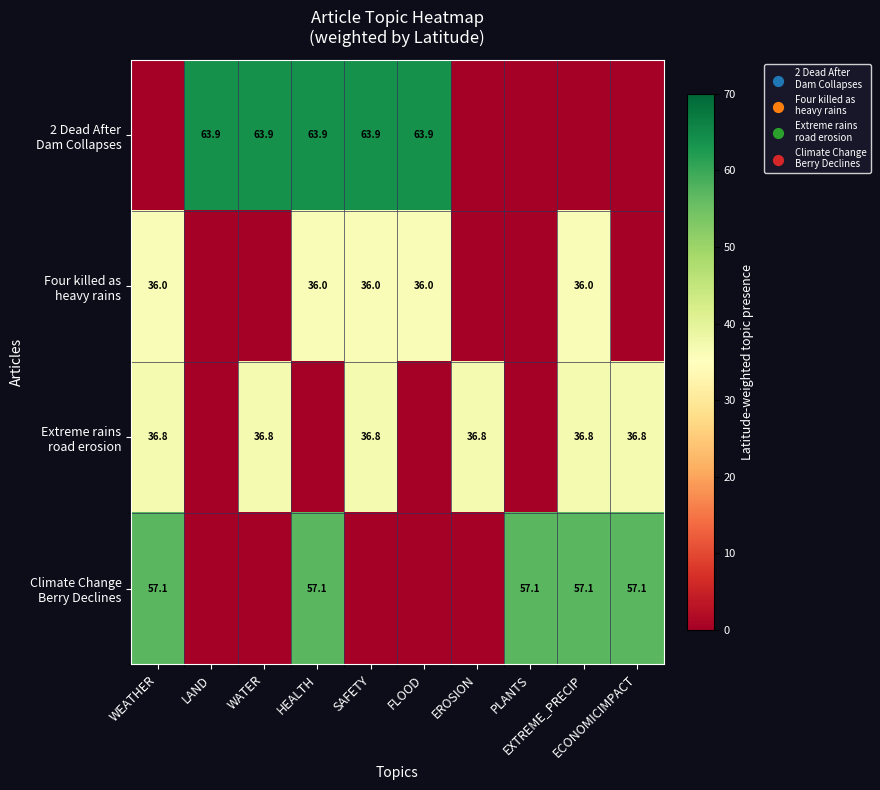

How many data points does each series have?

10